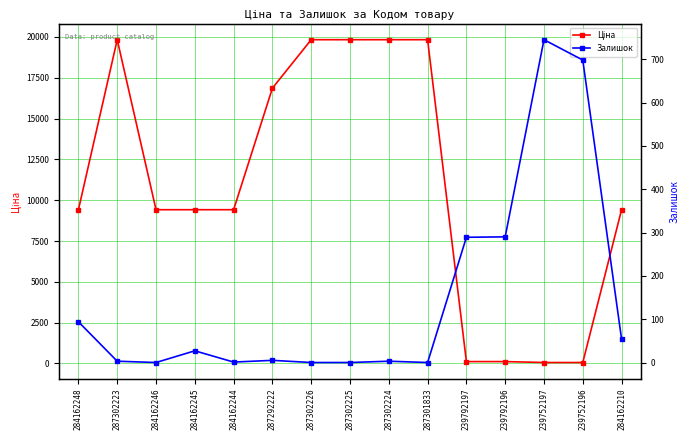

Rank the series at 239792197 from lowest to highest value.

Ціна, Залишок